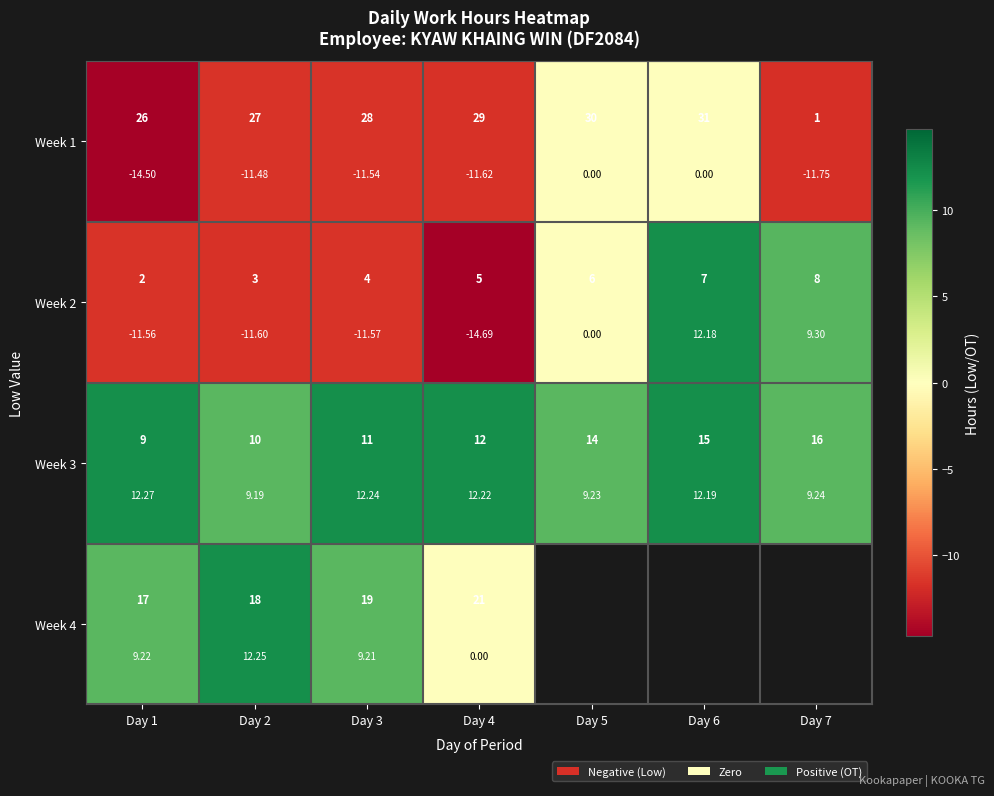

What is the average value of the Week 2 series?

-4.0